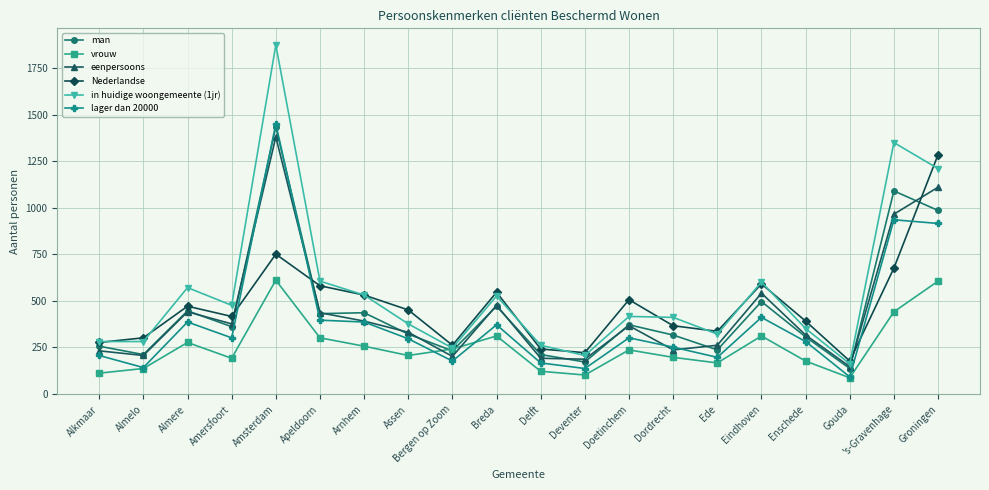

Which category has the highest value across all series?

Amsterdam